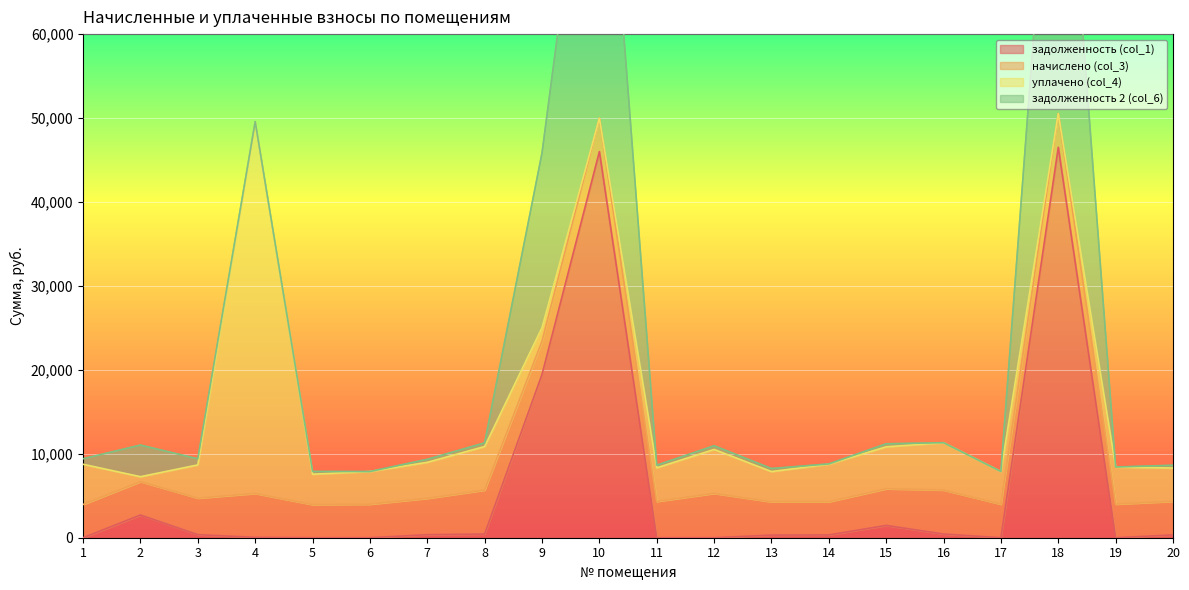

What is the highest value of the задолженность (col_1) series?

46520.8